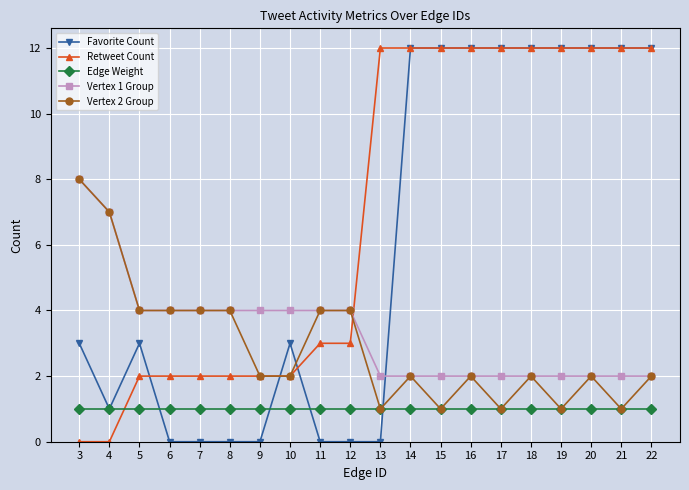

What is the highest value of the Vertex 2 Group series?

8